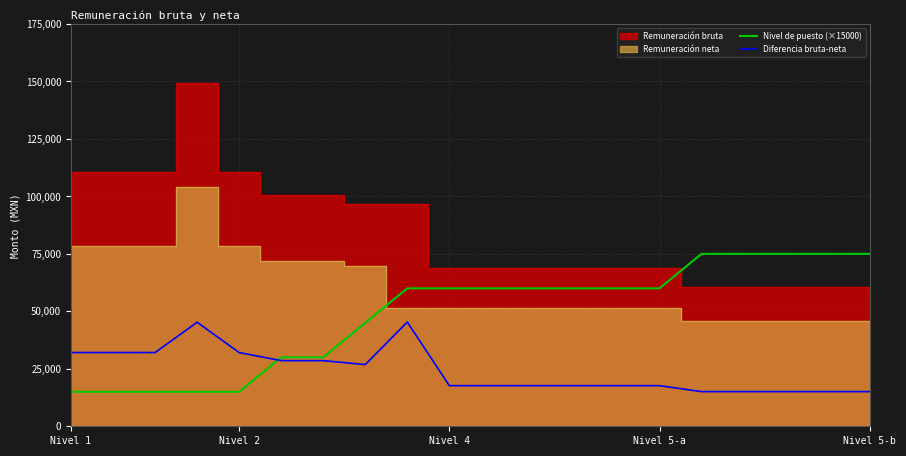

The value of Diferencia bruta-neta at Nivel 1 is 32070.9. True or false?

True